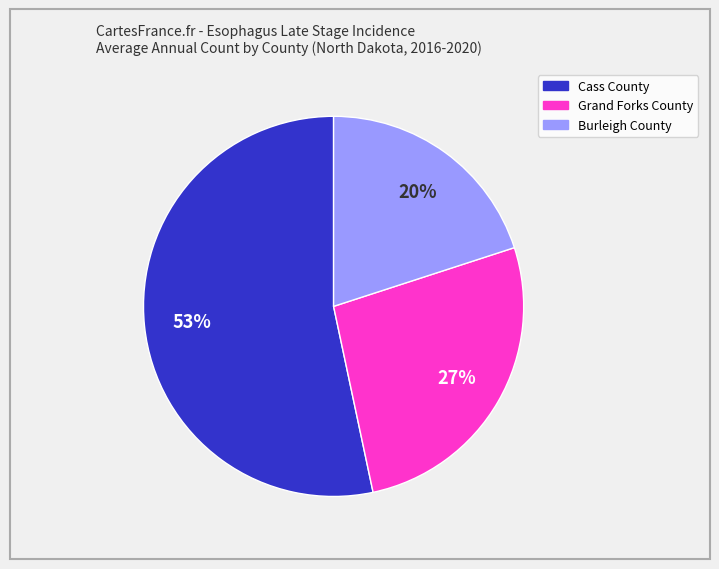

Is it true that Burleigh County is 20% of the pie?

True